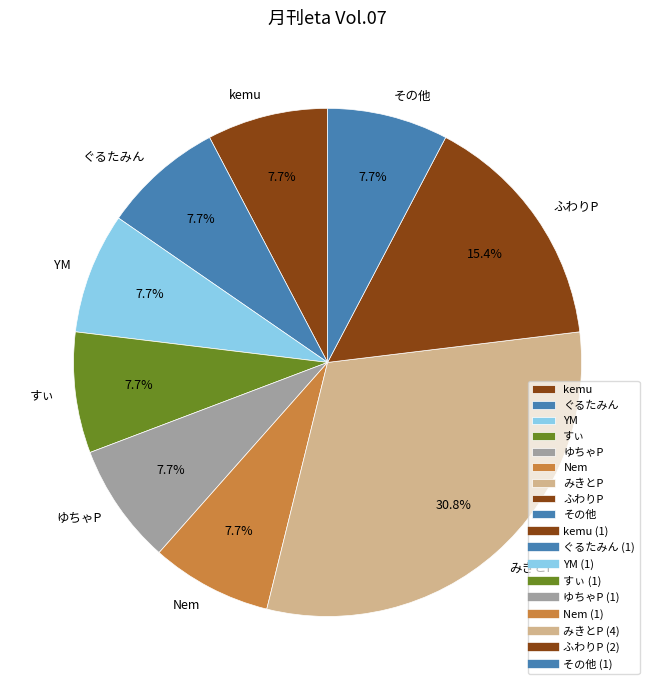

To the nearest percent, what portion does すぃ represent?

8%